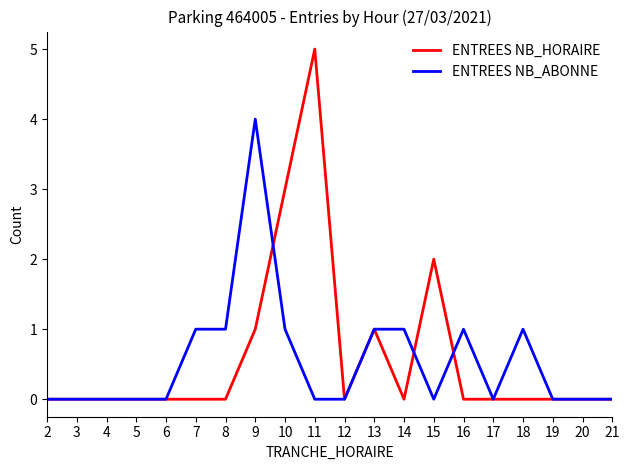

Which category has the highest value in the ENTREES NB_ABONNE series?

9